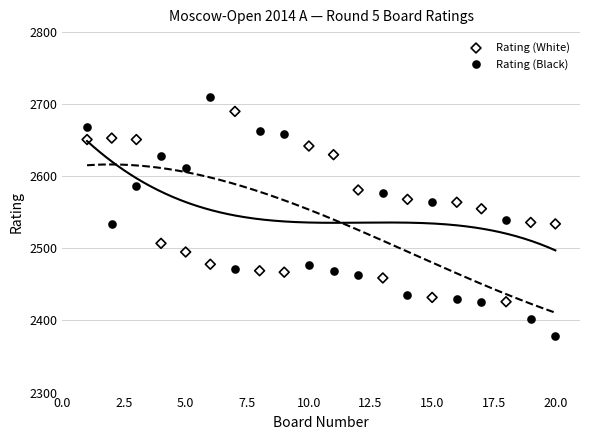

Which series contains the lowest Y value?

Rating (Black)